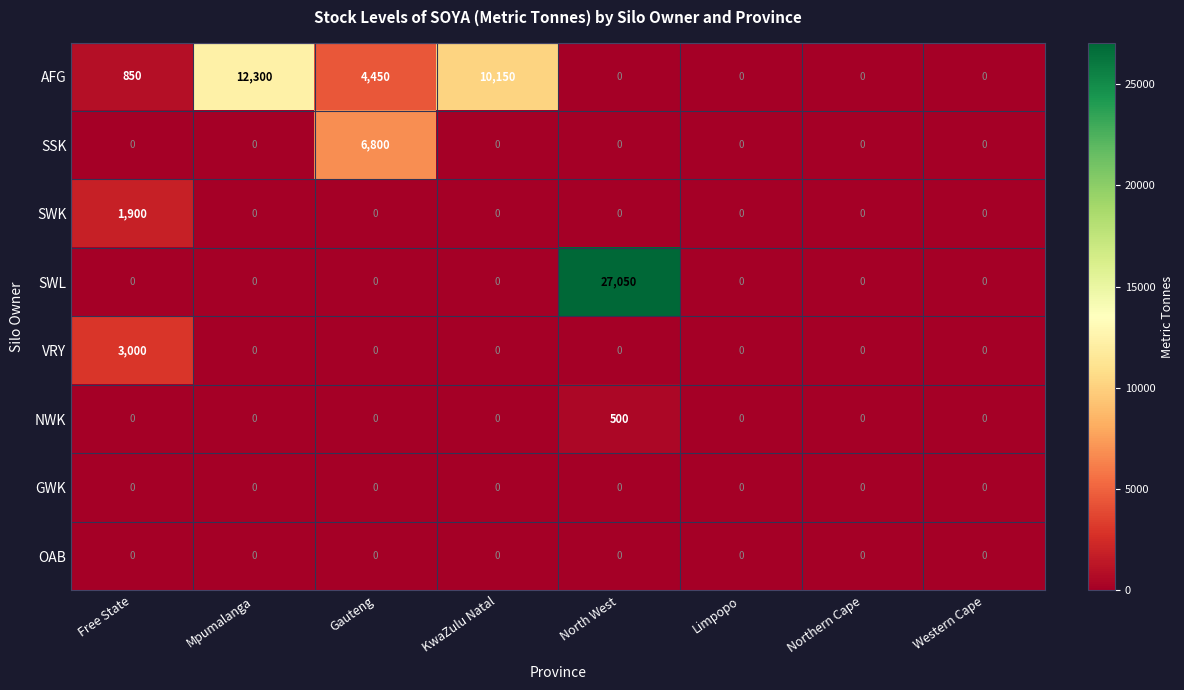

The AFG series shows 321 at Free State. True or false?

False